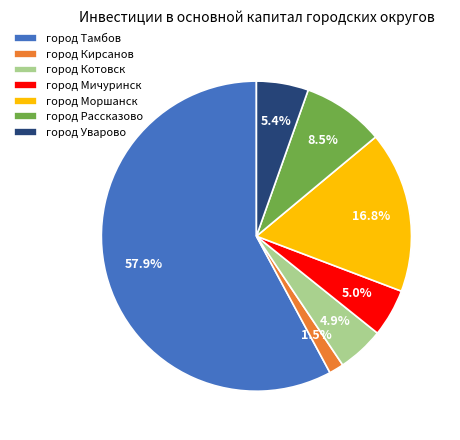

Between город Тамбов and город Котовск, which is larger?

город Тамбов